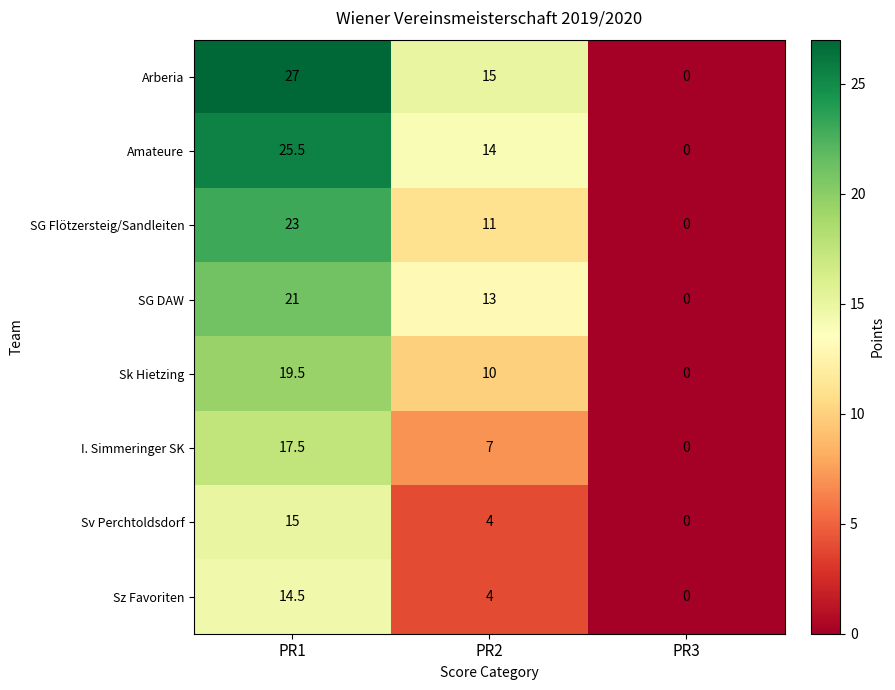

What is the sum of the SG DAW values at PR2 and PR1?

34.0